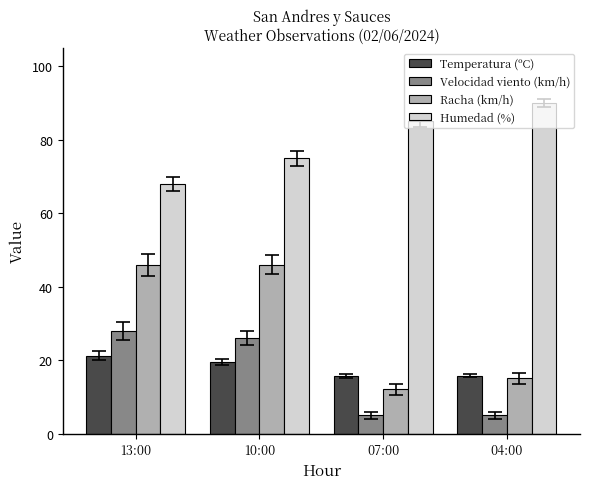

Which series has the widest spread of values?

Racha (km/h)